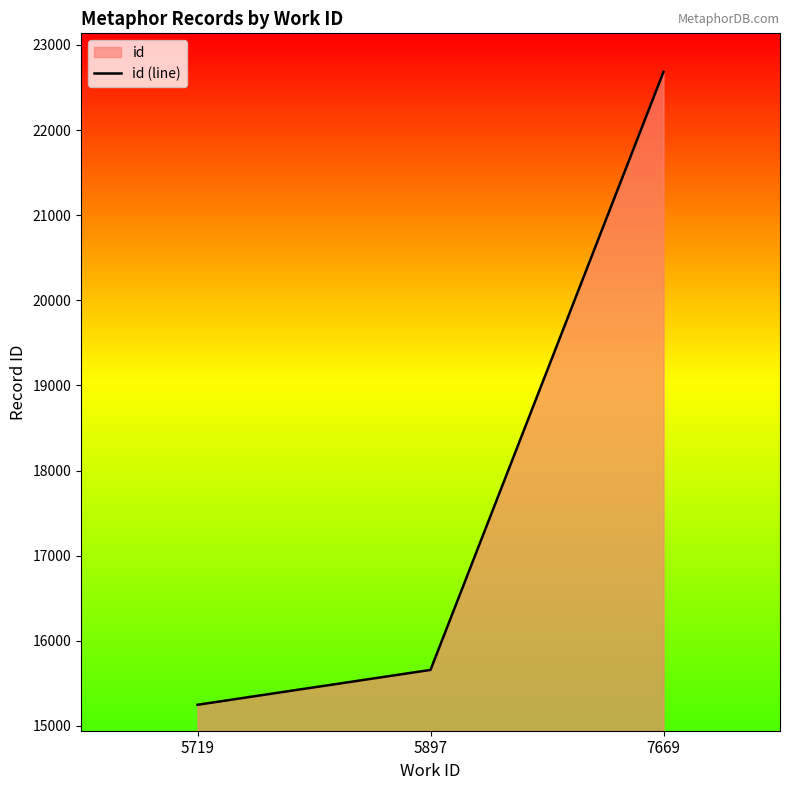

What is the ratio of the value at 5719 to the value at 5897?

1.0